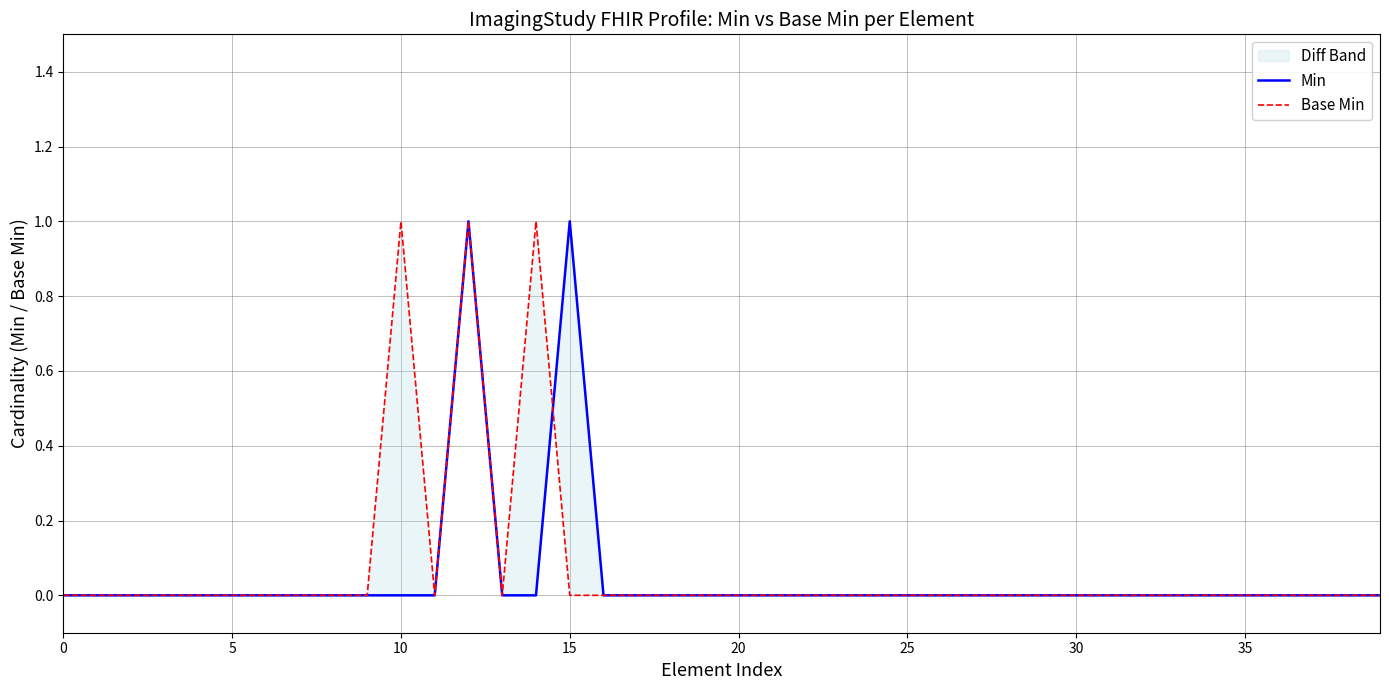

What is the sum of the Base Min values at 14 and 31?

1